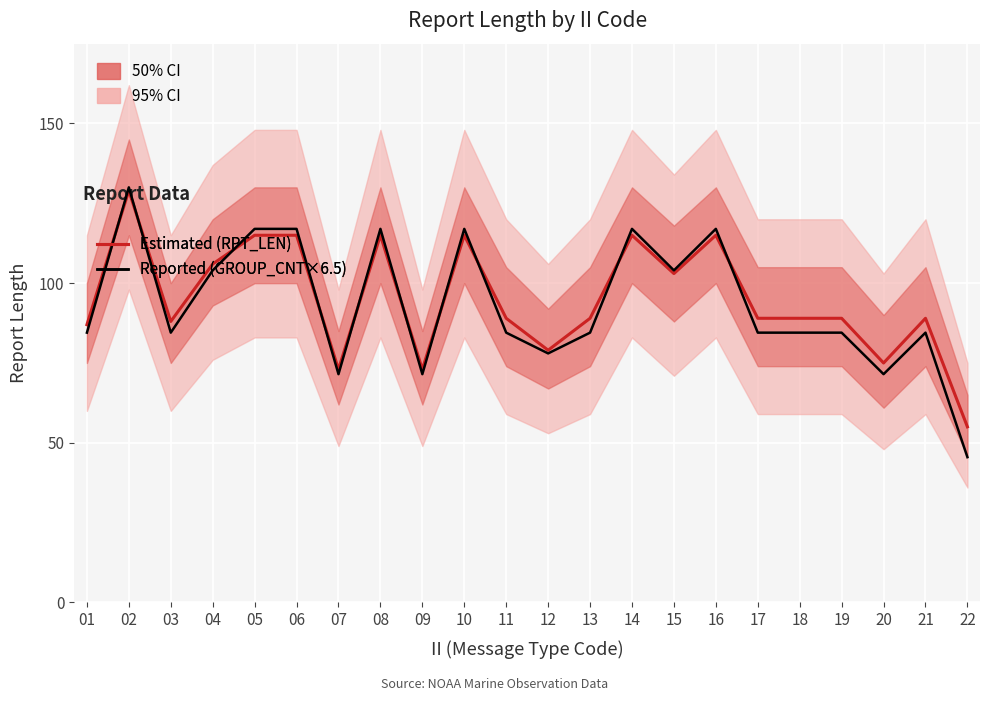

Rank the series by their maximum value, from highest to lowest.

Reported (GROUP_CNT×6.5), Estimated (RPT_LEN)